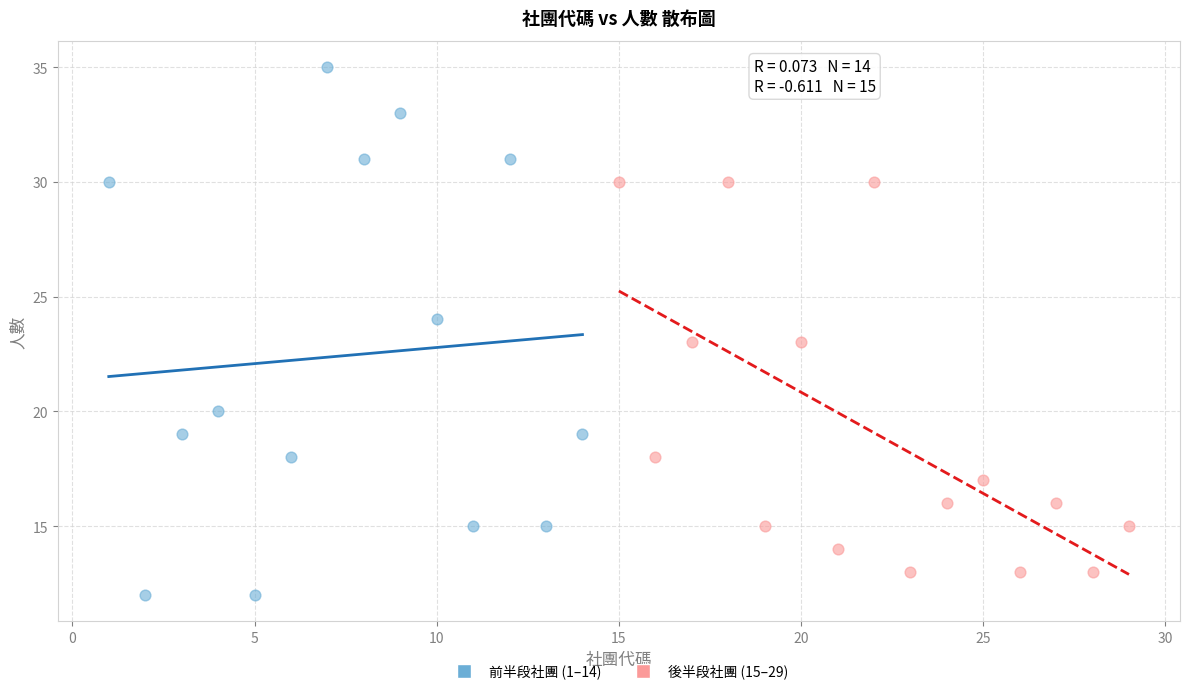

Which series reaches the minimum Y coordinate?

前半段社團 (1–14)